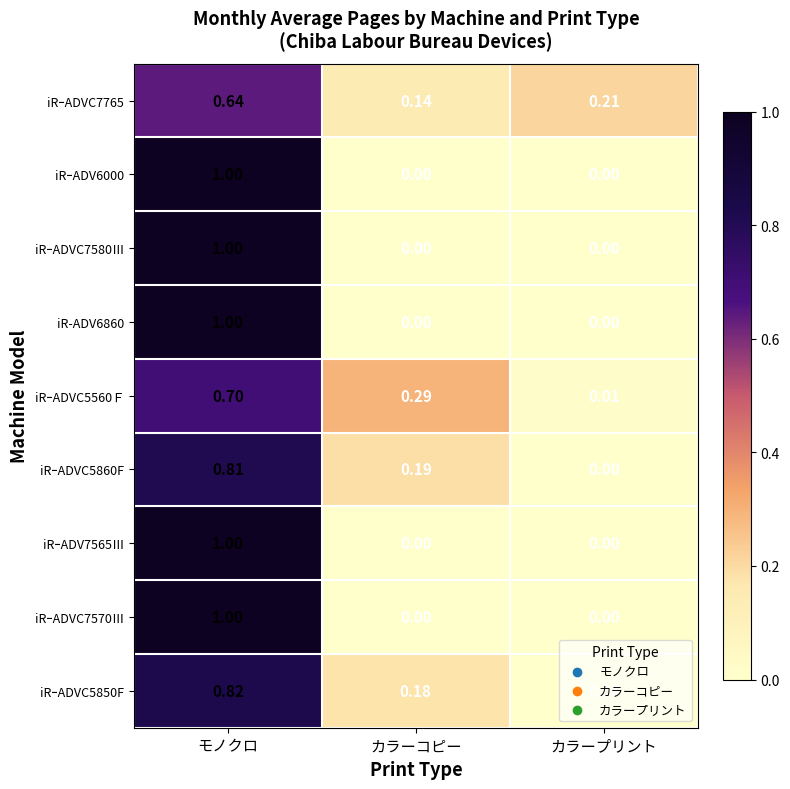

At which label does iRｰADVC5560Ｆ reach its peak?

モノクロ